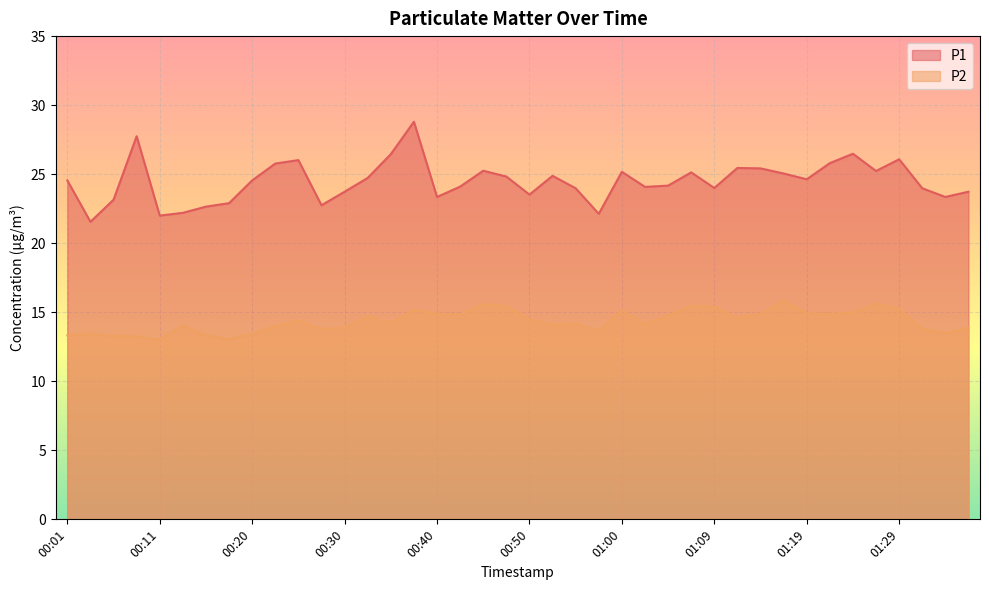

Does the chart display data point markers on the line(s)?

No